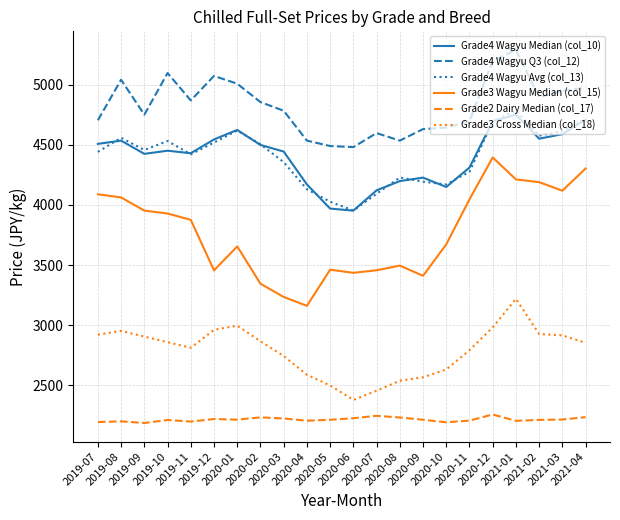

True or false: Grade4 Wagyu Avg (col_13) has a value of 1098 at 2019-11.

False